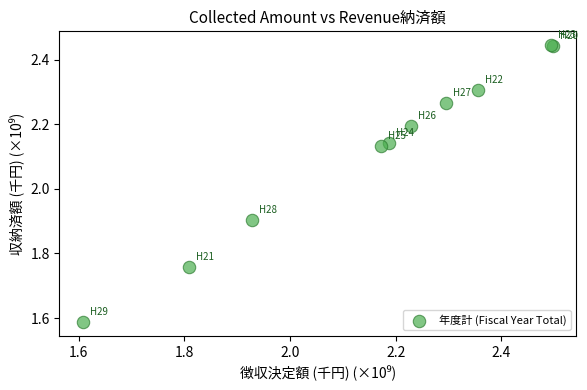

What Y value in the scatter plot is closest to 2?

1.9